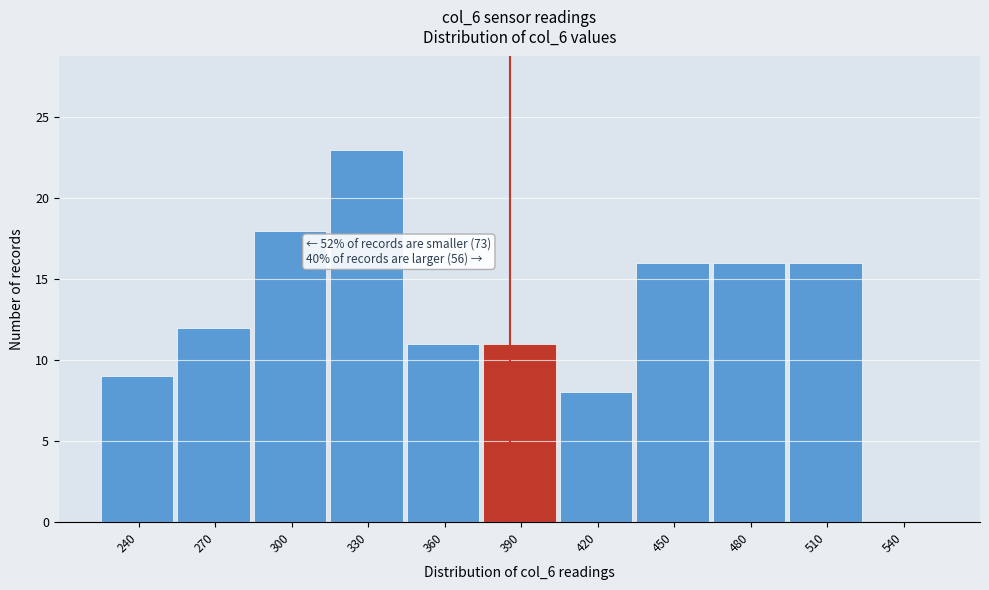

Reading left to right, list all the values displayed in this chart.

240=9	270=12	300=18	330=23	360=11	390=11	420=8	450=16	480=16	510=16	540=0